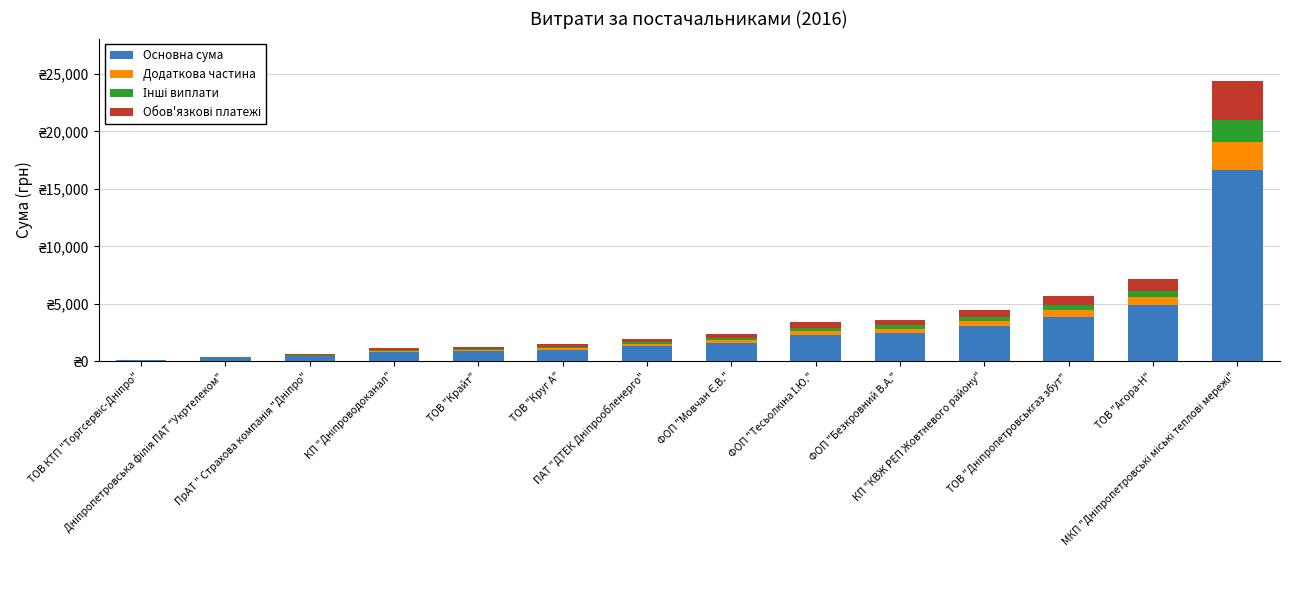

At how many categories does at least one series exceed 7891?

1